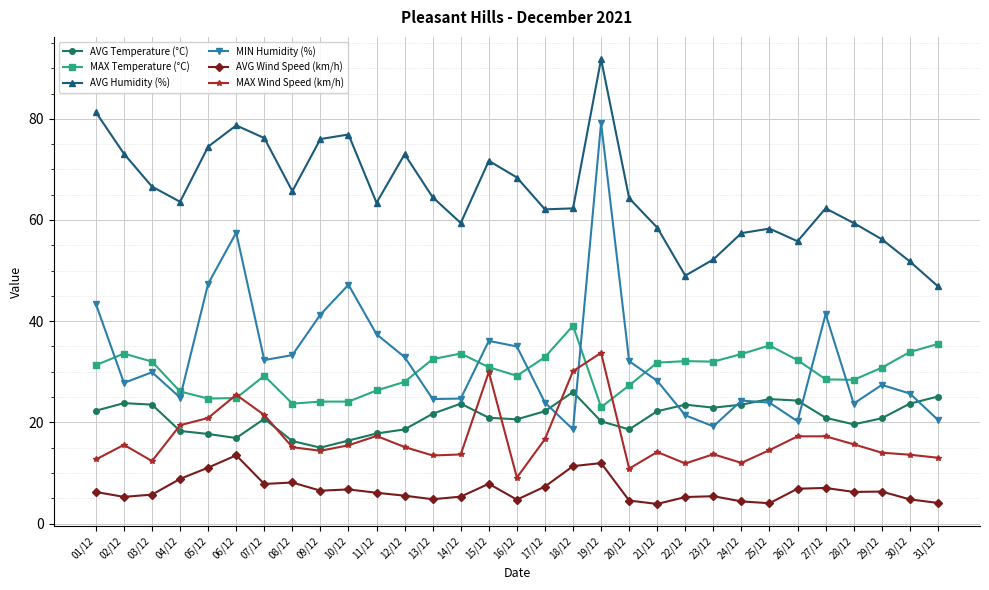

What is the sum of all AVG Humidity (%) values?

2021.3